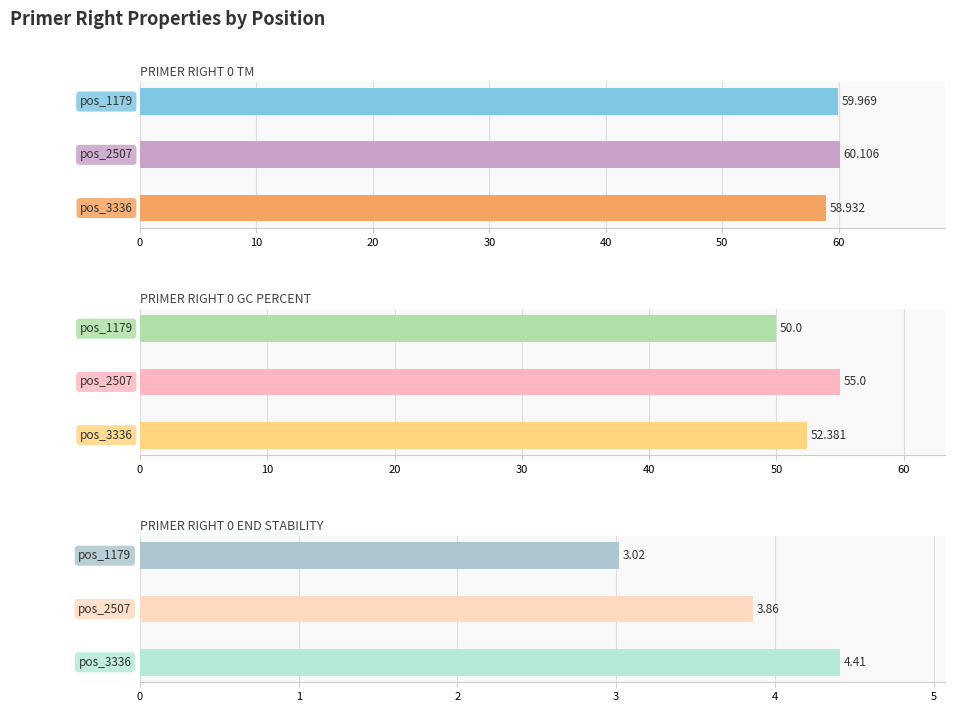

List the series in order of their peak value, lowest first.

PRIMER_RIGHT_0_END_STABILITY, PRIMER_RIGHT_0_GC_PERCENT, PRIMER_RIGHT_0_TM